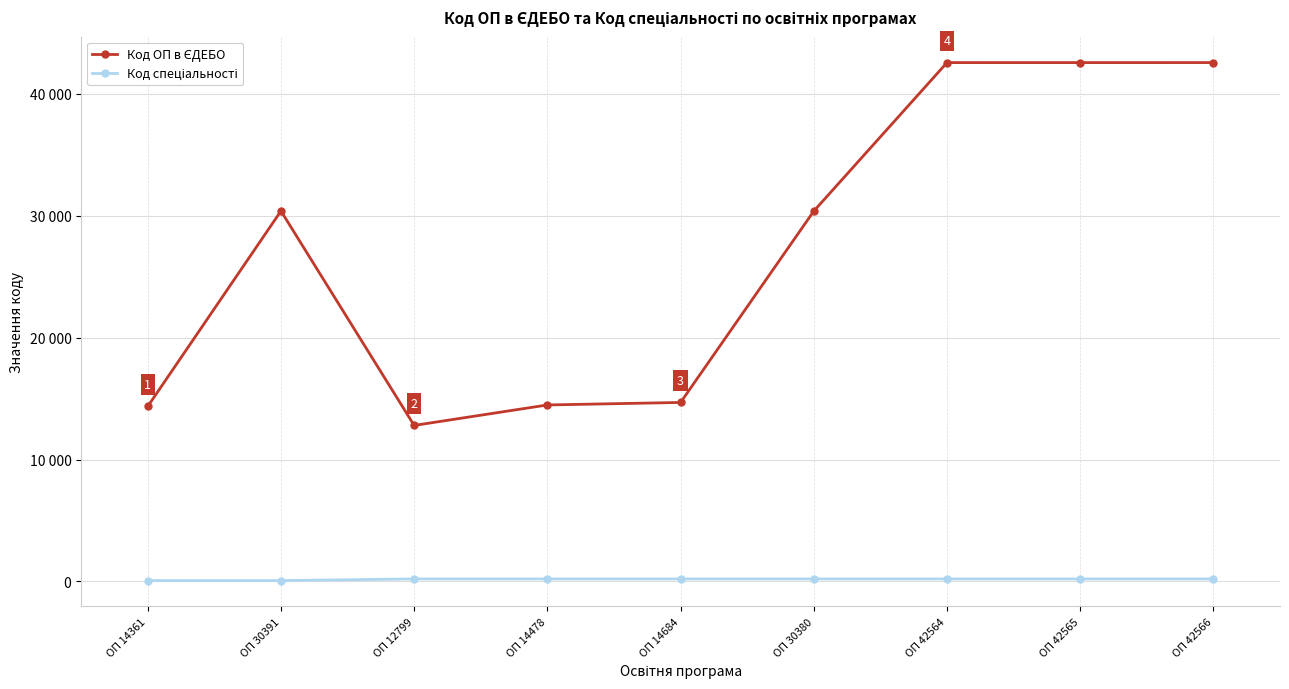

At which label does Код ОП в ЄДЕБО reach its minimum?

ОП 12799